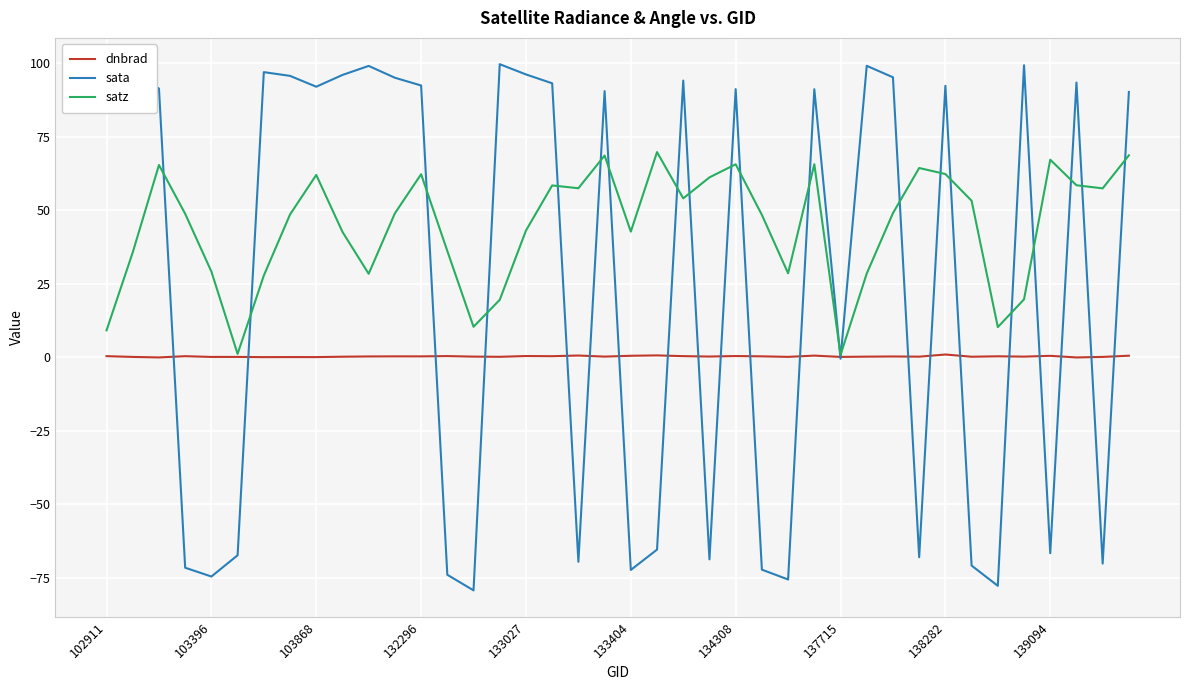

Which series has the widest spread of values?

sata